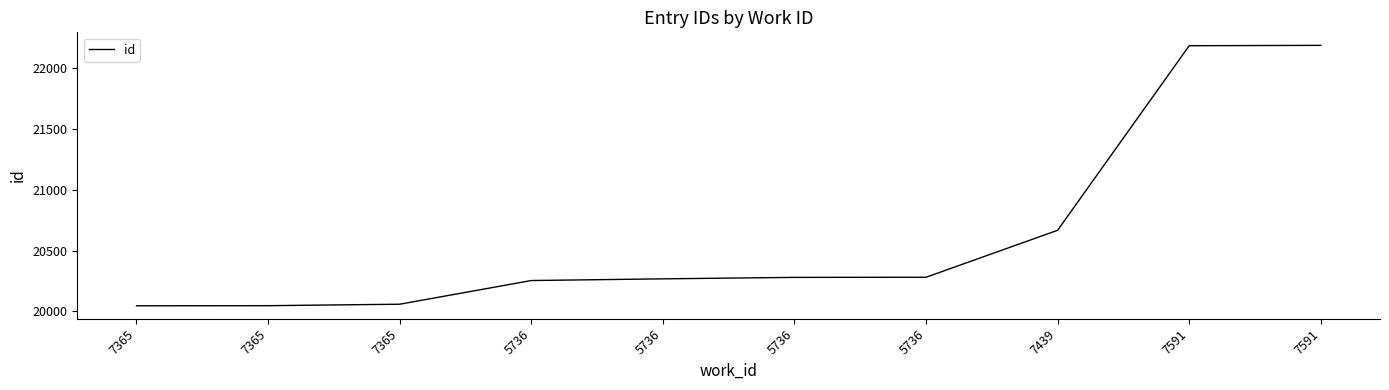

Reading left to right, what are all the values shown in this chart?

7365=20045	7365=20046	7365=20058	5736=20253	5736=20267	5736=20279	5736=20280	7439=20667	7591=22187	7591=22190